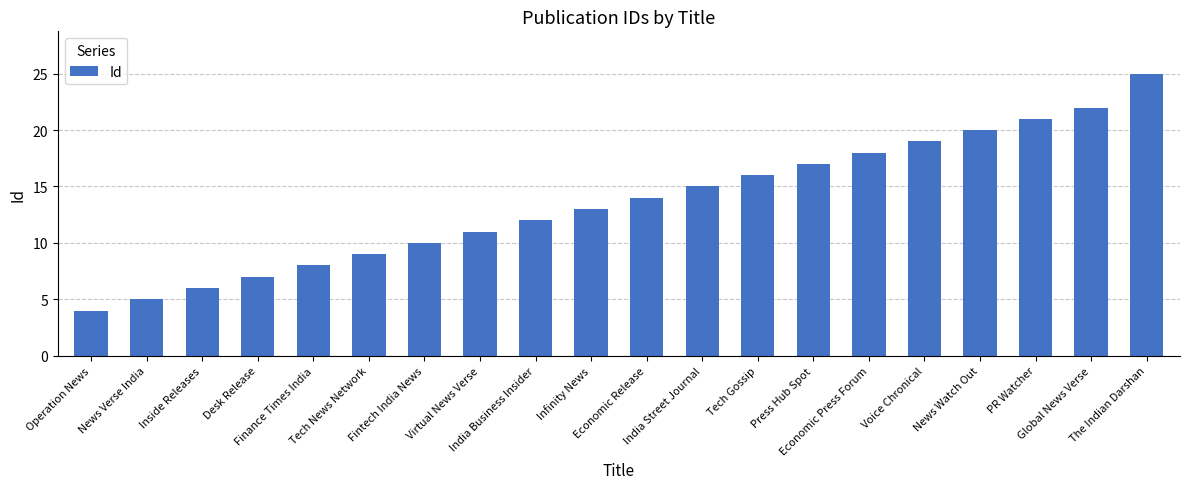

Are the bars grouped side by side (vs. stacked)?

No